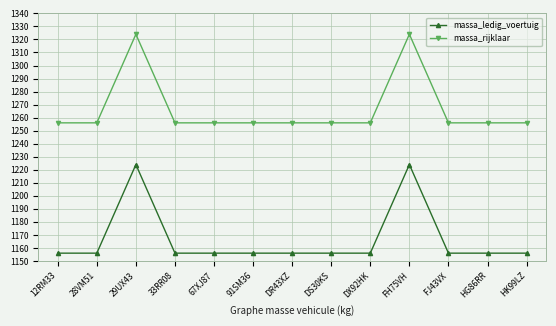

Reading right to left, transcribe all the data shown in this chart.

massa_ledig_voertuig: HK99LZ=1156	HG86RR=1156	FJ43VX=1156	FH75VH=1224	DX92HK=1156	DS30KS=1156	DR43XZ=1156	91SM36=1156	67XJ87=1156	33RR08=1156	29UX43=1224	28VM51=1156	12RM33=1156
massa_rijklaar: HK99LZ=1256	HG86RR=1256	FJ43VX=1256	FH75VH=1324	DX92HK=1256	DS30KS=1256	DR43XZ=1256	91SM36=1256	67XJ87=1256	33RR08=1256	29UX43=1324	28VM51=1256	12RM33=1256